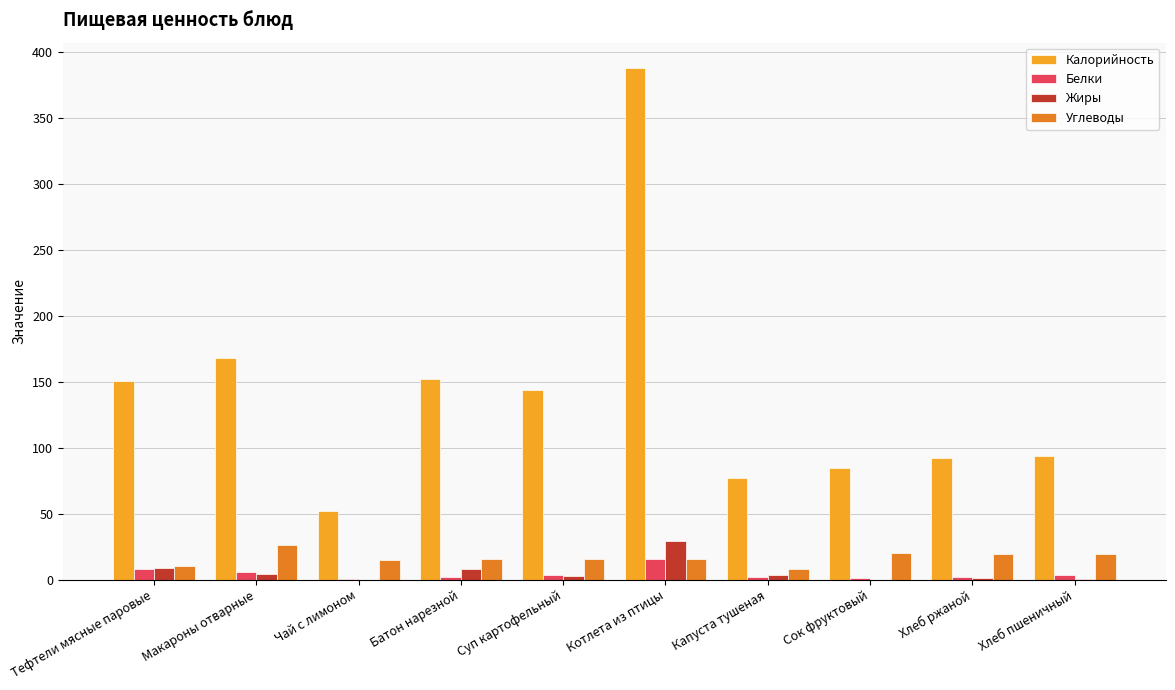

What is the maximum value shown in the chart?

388.0